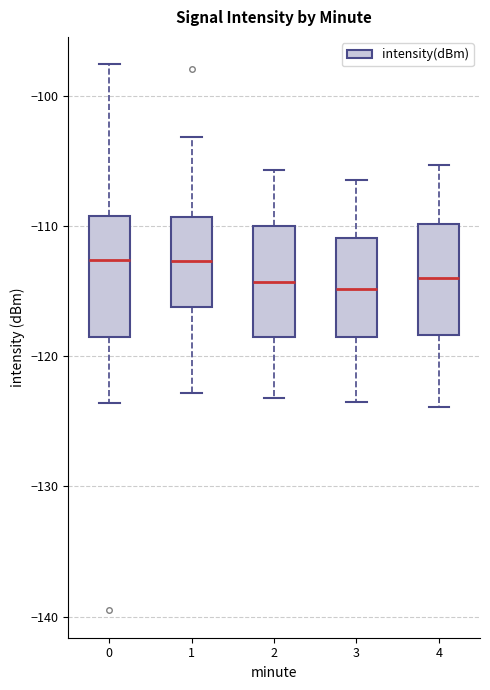

Where is the lower edge of the box at x = 3 on the y-axis? The values are not printed on the chart, so give them approximately, as read against the axis.

-119